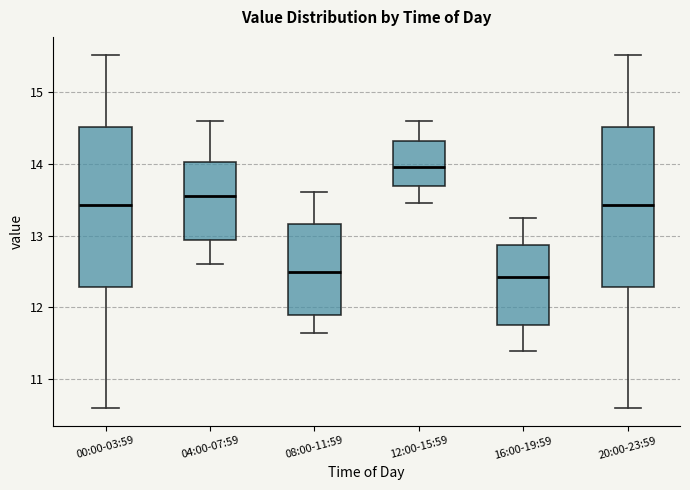

Reading left to right, read every box against the y-axis: the position of its median line, the range the box covers, and the ends of its whiskers. The values are not printed on the chart, so give them approximately, as read against the axis.

00:00-03:59: median 13.4, box 12.3 to 14.5, whiskers 10.6 to 15.5
04:00-07:59: median 13.6, box 12.9 to 14.0, whiskers 12.6 to 14.6
08:00-11:59: median 12.5, box 11.9 to 13.2, whiskers 11.7 to 13.6
12:00-15:59: median 14.0, box 13.7 to 14.3, whiskers 13.5 to 14.6
16:00-19:59: median 12.4, box 11.8 to 12.9, whiskers 11.4 to 13.3
20:00-23:59: median 13.4, box 12.3 to 14.5, whiskers 10.6 to 15.5